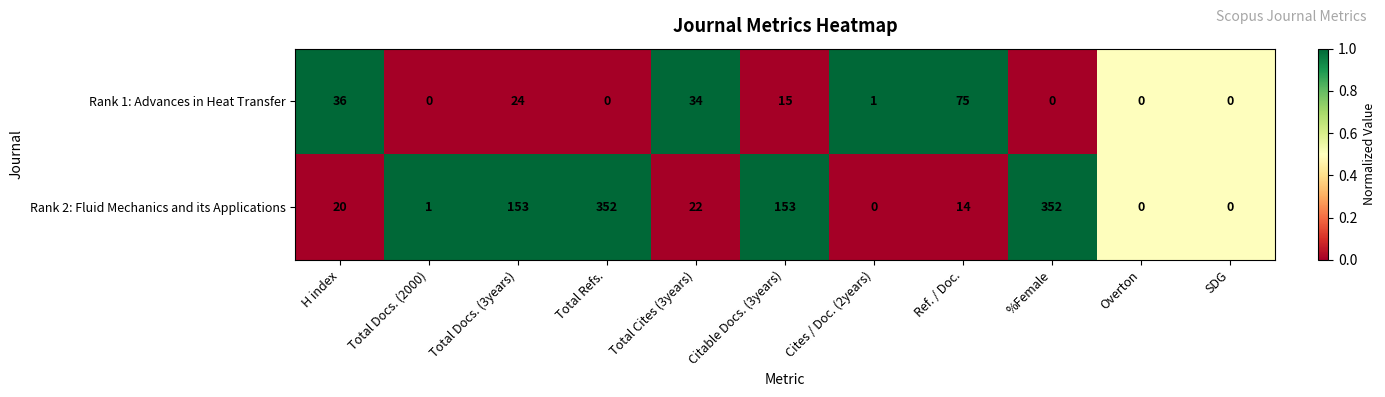

At which label is Rank 1: Advances in Heat Transfer closest to 37?

H index